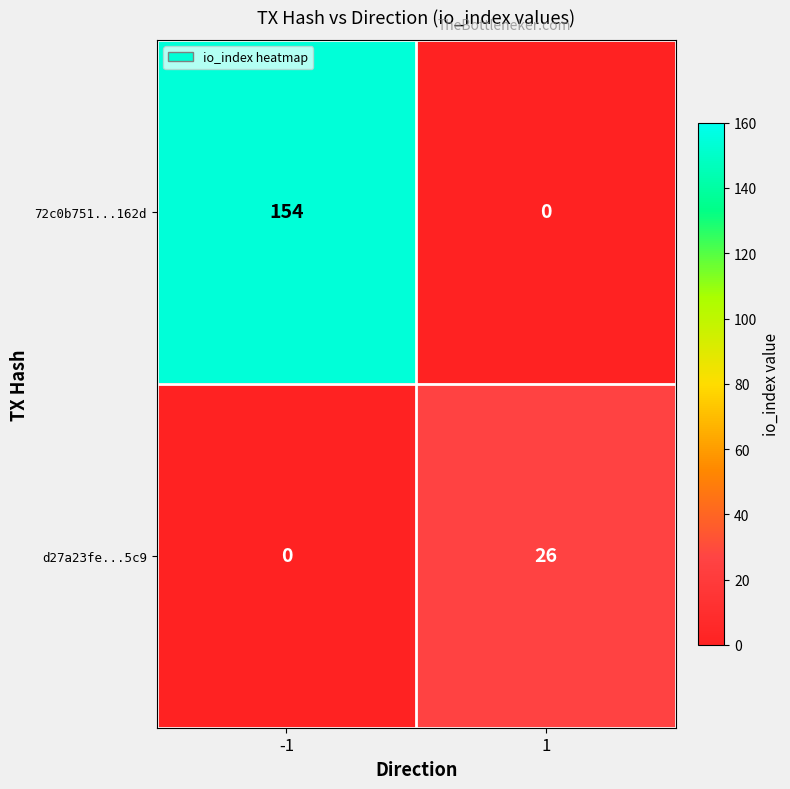

What is the sum of the 72c0b751...162d values at 1 and -1?

154